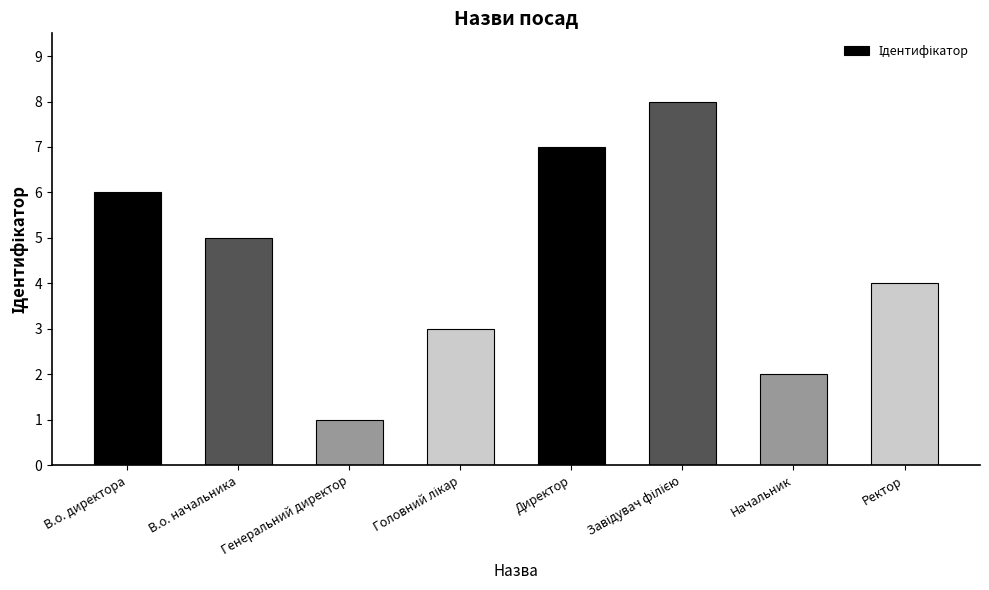

Reading right to left, list all the values displayed in this chart.

4	2	8	7	3	1	5	6